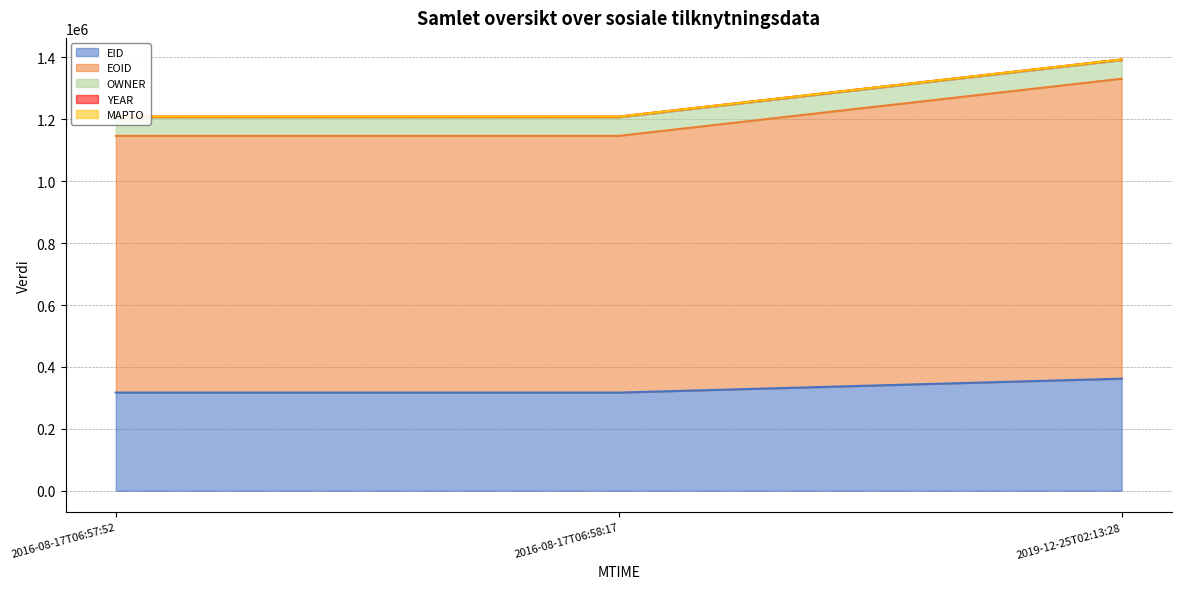

What is the minimum value shown in the chart?

317162